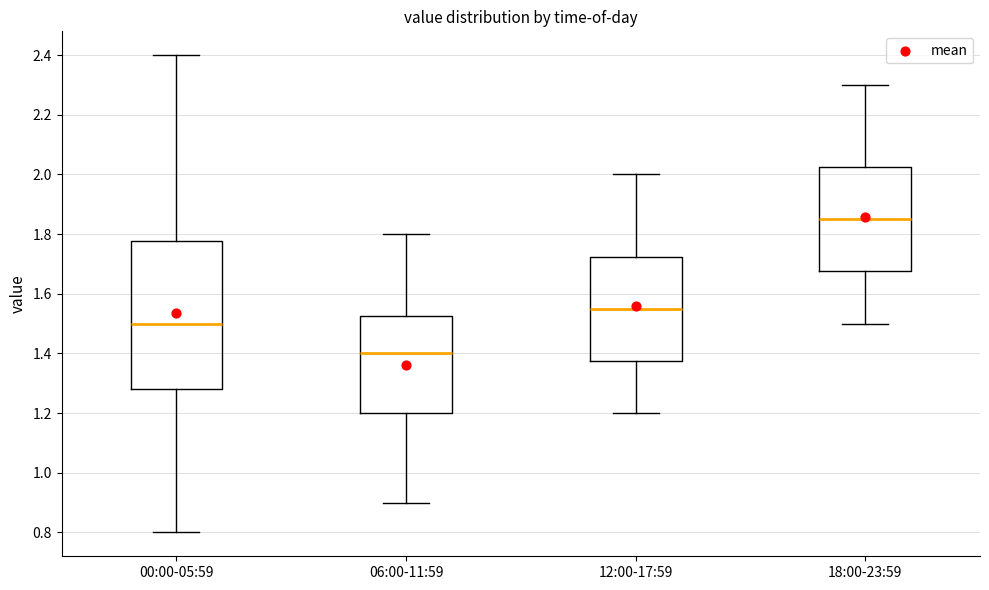

Reading left to right, read every box against the y-axis: the position of its median line, the range the box covers, and the ends of its whiskers. The values are not printed on the chart, so give them approximately, as read against the axis.

00:00-05:59: median 1.50, box 1.28 to 1.78, whiskers 0.80 to 2.40
06:00-11:59: median 1.40, box 1.20 to 1.52, whiskers 0.90 to 1.80
12:00-17:59: median 1.56, box 1.38 to 1.72, whiskers 1.20 to 2.00
18:00-23:59: median 1.86, box 1.68 to 2.02, whiskers 1.50 to 2.30